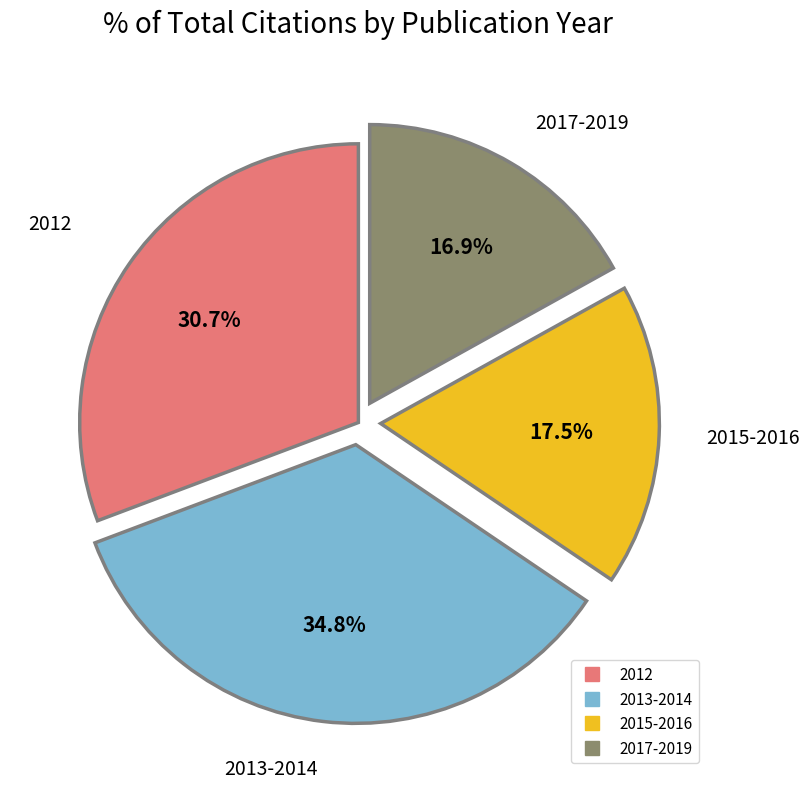

Is there a majority slice in this chart?

No